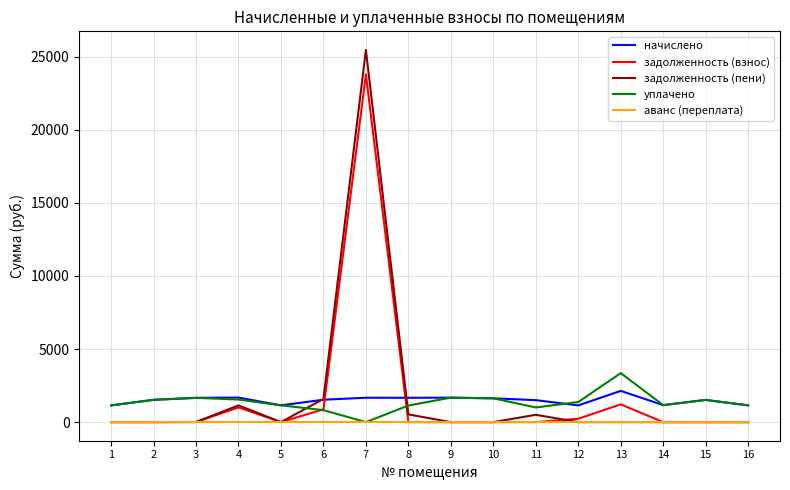

What is the sum of the начислено values at 7 and 9?

3339.7